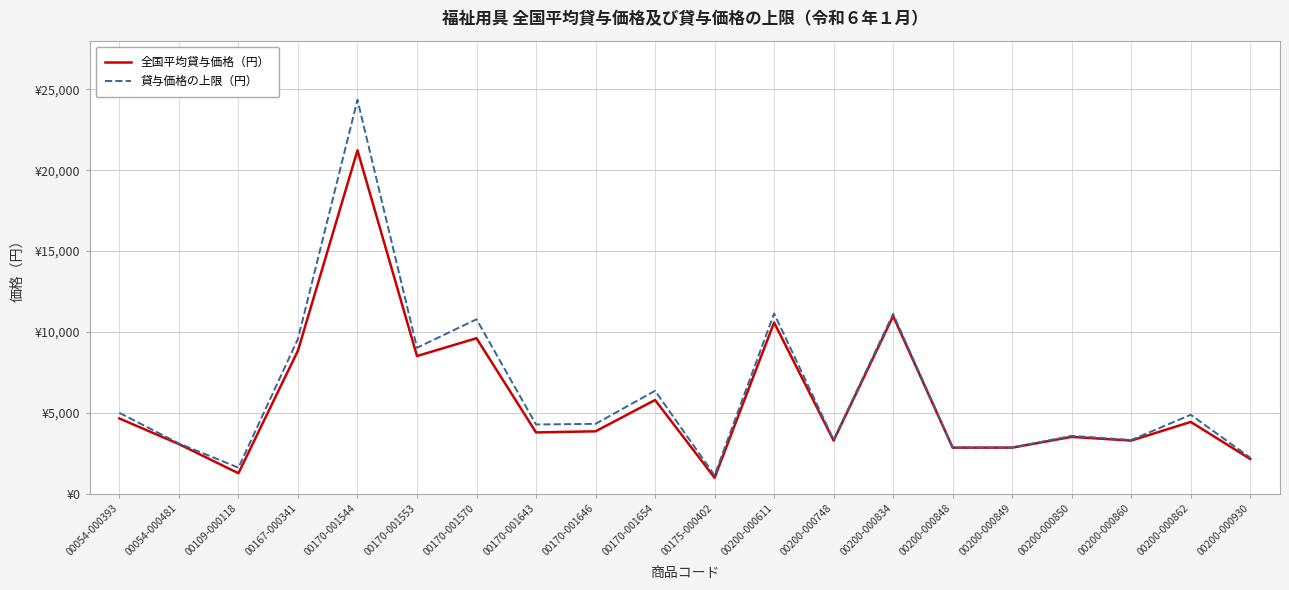

What is the maximum value shown in the chart?

24350